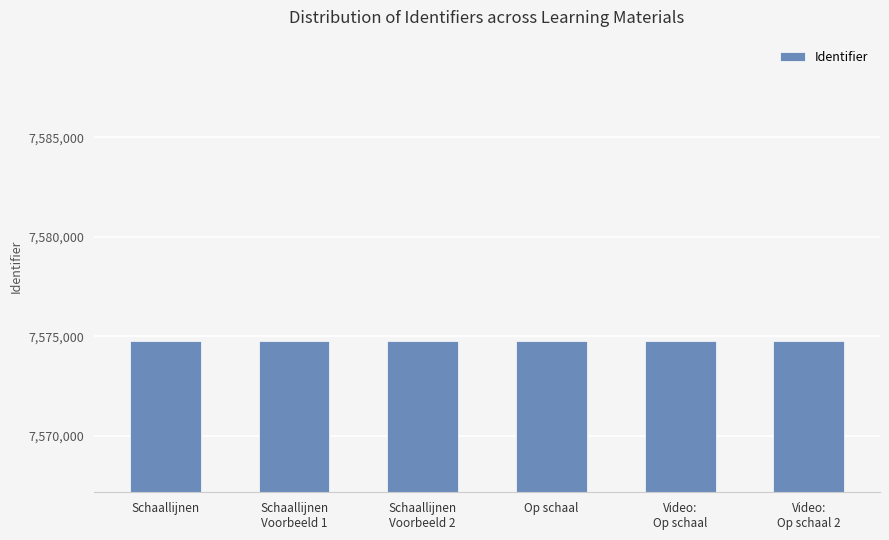

Are the bars horizontal?

No